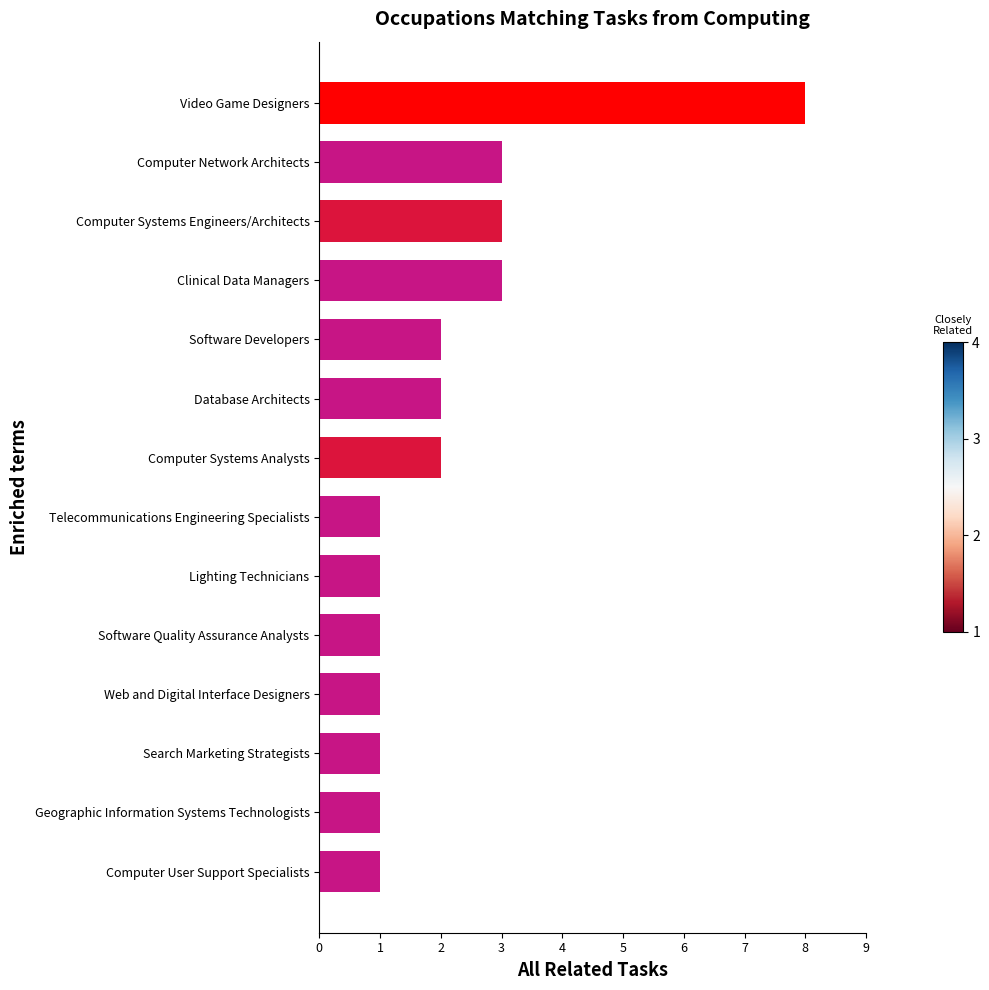

Reading bottom to top, extract all data points from this chart.

Computer User Support Specialists=1	Geographic Information Systems Technologists=1	Search Marketing Strategists=1	Web and Digital Interface Designers=1	Software Quality Assurance Analysts=1	Lighting Technicians=1	Telecommunications Engineering Specialists=1	Computer Systems Analysts=2	Database Architects=2	Software Developers=2	Clinical Data Managers=3	Computer Systems Engineers/Architects=3	Computer Network Architects=3	Video Game Designers=8